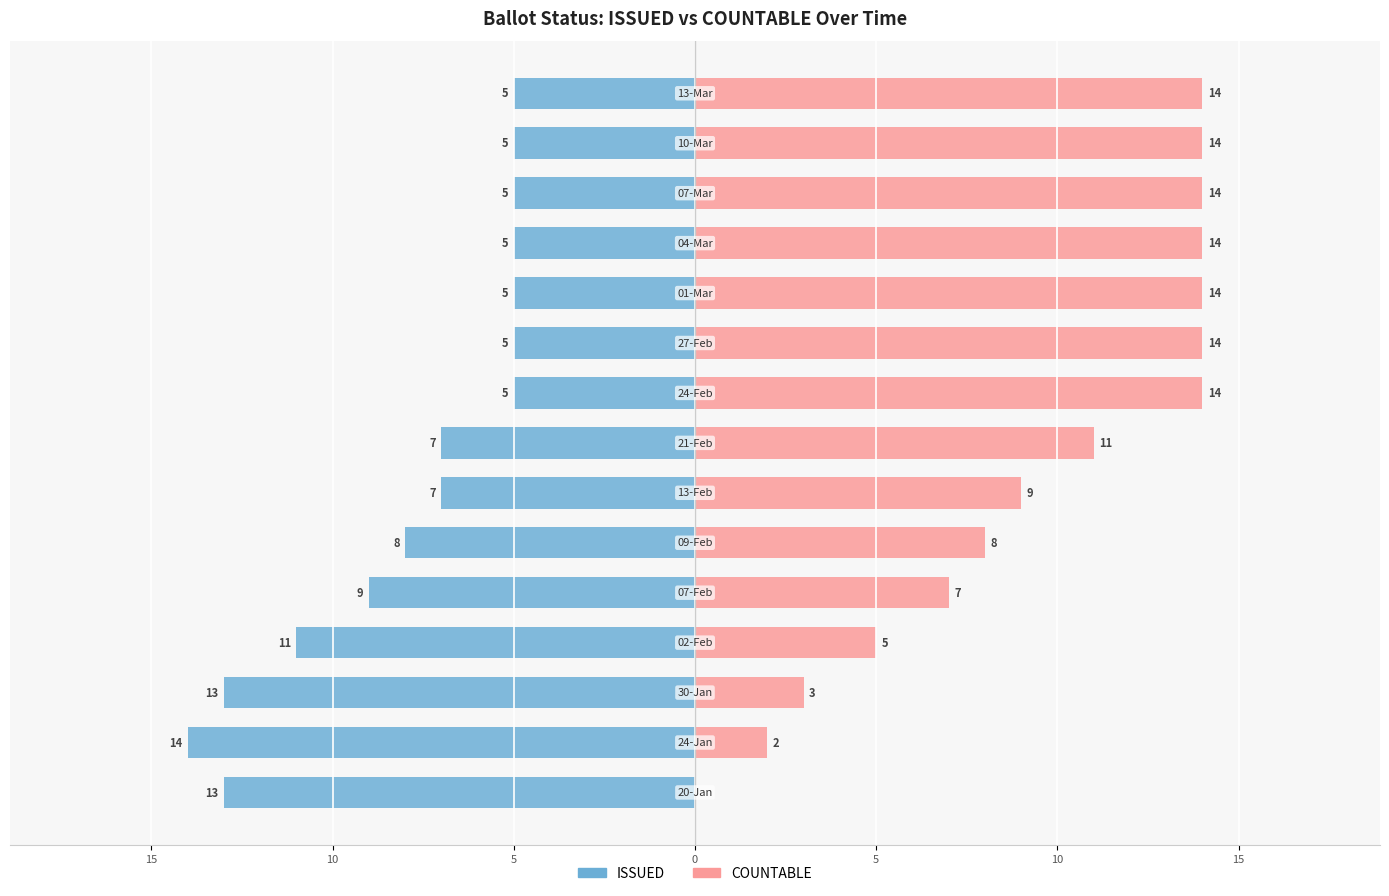

Reading left to right, transcribe all the data shown in this chart.

ISSUED: -13	-14	-13	-11	-9	-8	-7	-7	-5	-5	-5	-5	-5	-5	-5
COUNTABLE: 0	2	3	5	7	8	9	11	14	14	14	14	14	14	14